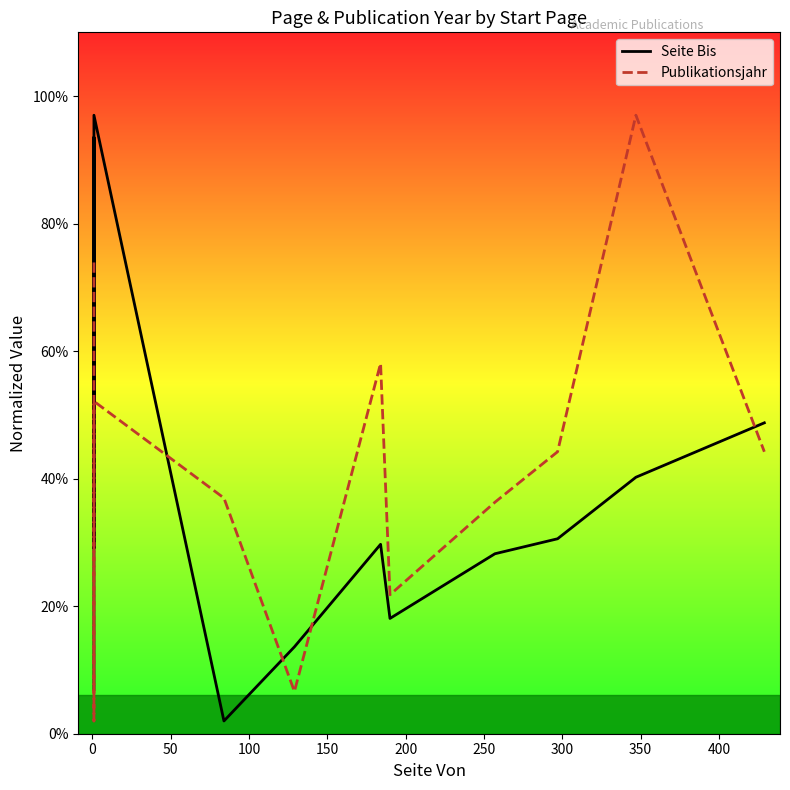

Reading left to right, list all the values displayed in this chart.

Seite Bis: 6.9	93.5	29.1	81.4	97.0	97.0	2.0	13.6	29.7	18.1	28.2	30.6	40.2	48.8
Publikationsjahr: 73.9	42.9	2.0	40.9	52.1	52.1	37.0	6.6	58.1	21.8	36.3	44.2	97.0	44.2